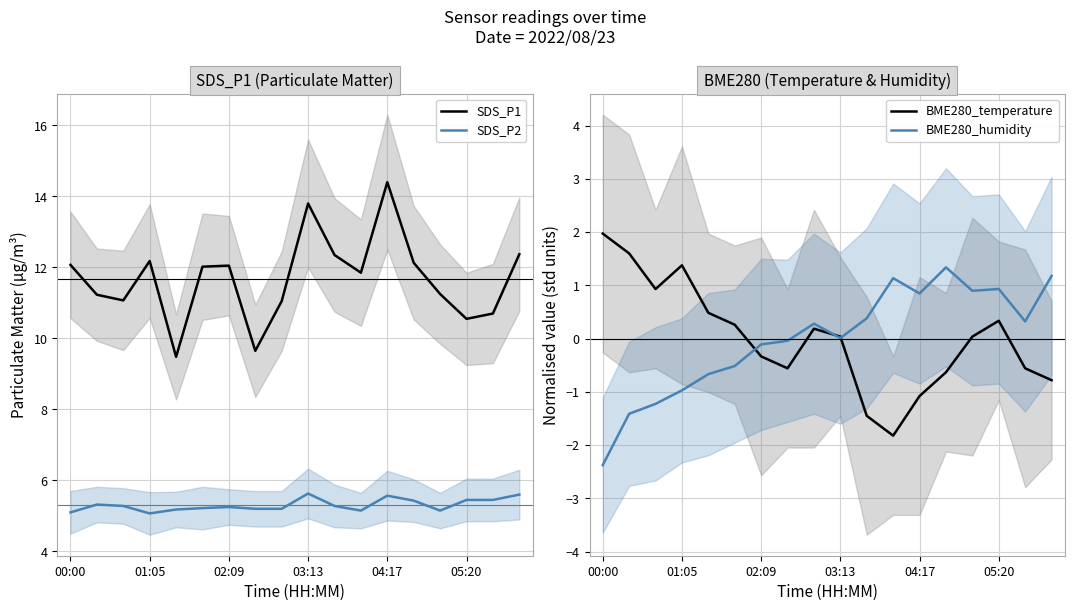

What is the total value across all series at 16?

15.9